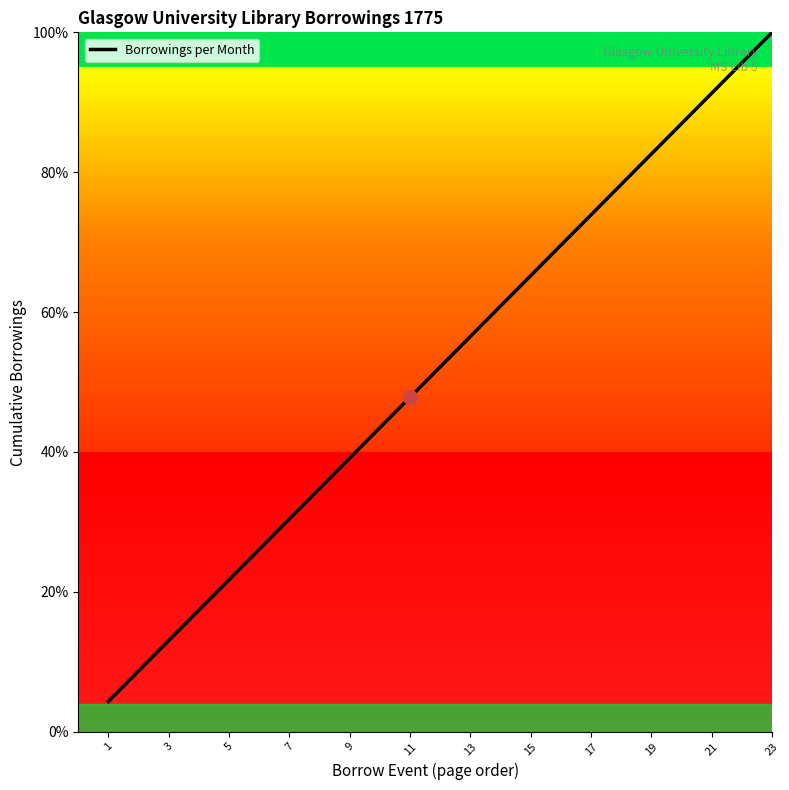

How many values exceed 52?

12